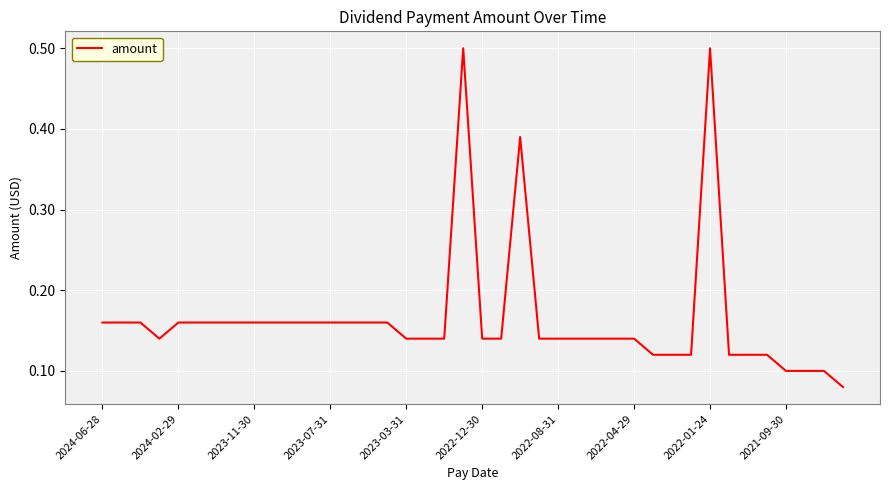

What is the greatest value displayed?

0.5